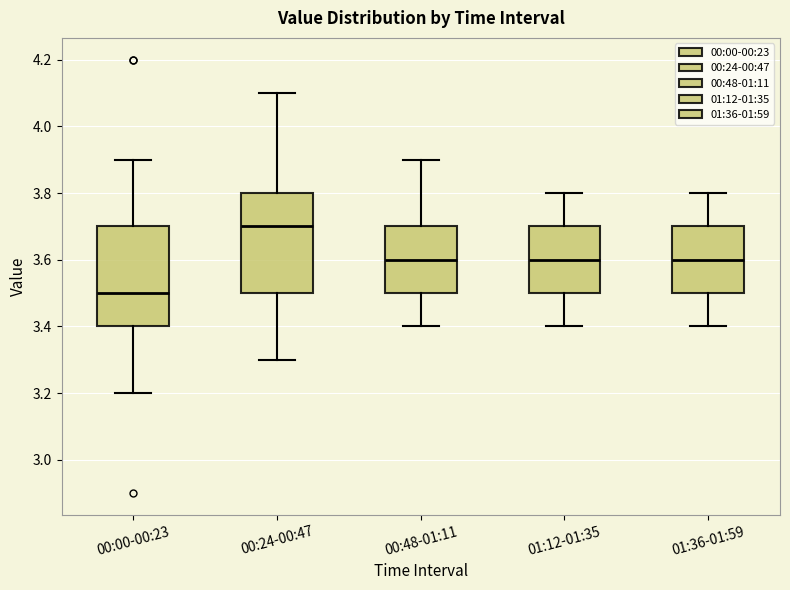

Reading left to right, transcribe this box plot: for each box, give where its median line is, the range the box spans, and where its two whiskers end, as read against the y-axis. The values are not printed on the chart, so give them approximately, as read against the axis.

00:00-00:23: median 3.5, box 3.4 to 3.7, whiskers 3.2 to 3.9
00:24-00:47: median 3.7, box 3.5 to 3.8, whiskers 3.3 to 4.1
00:48-01:11: median 3.6, box 3.5 to 3.7, whiskers 3.4 to 3.9
01:12-01:35: median 3.6, box 3.5 to 3.7, whiskers 3.4 to 3.8
01:36-01:59: median 3.6, box 3.5 to 3.7, whiskers 3.4 to 3.8